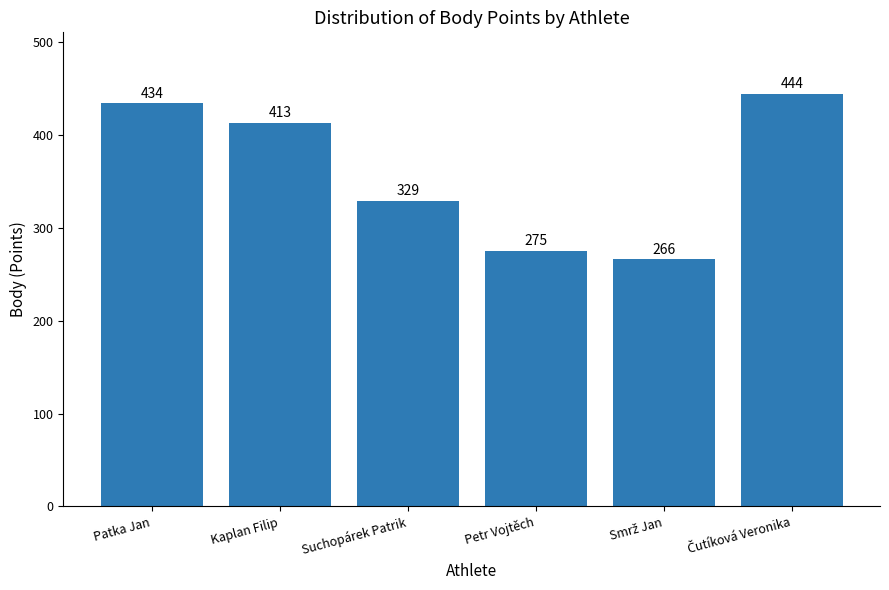

Reading left to right, extract all data points from this chart.

434	413	329	275	266	444